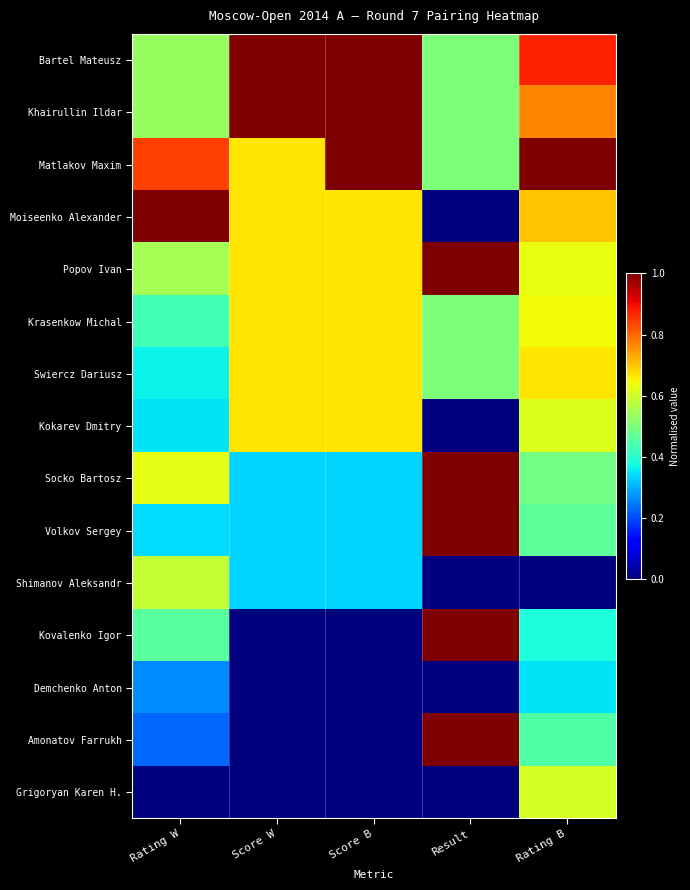

Between Rating W and Score B, which series saw the biggest shift?

Bartel Mateusz